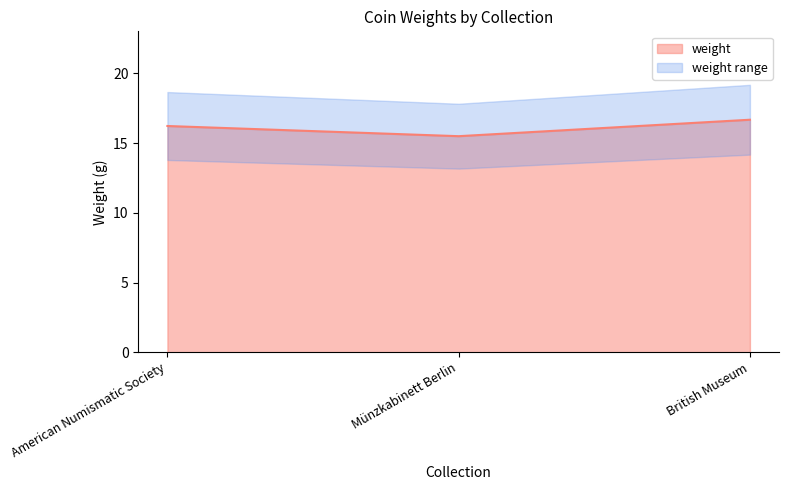

What is the difference between the values at British Museum and American Numismatic Society?

0.4